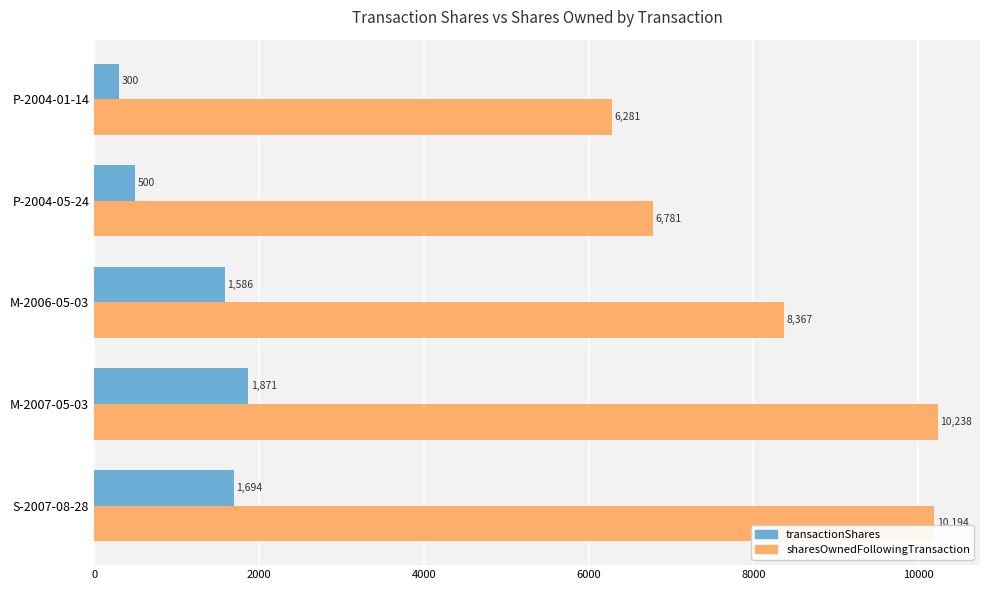

True or false: transactionShares has a value of 300 at P-2004-01-14.

True